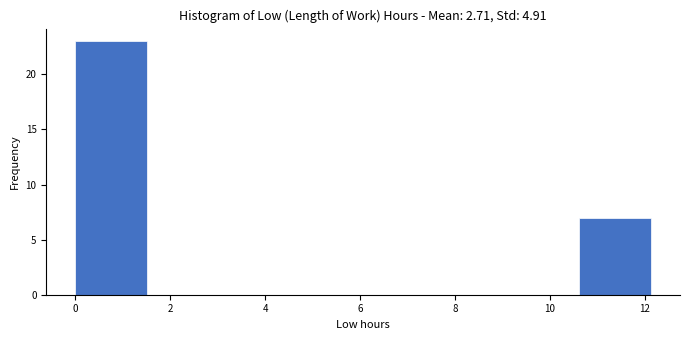

Reading left to right, list every bar in this chart as the range it spans on the x-axis followed by its height. Neither the bar edges nor the heights are printed on the chart, so give them approximately, as read against the axes.

0.0 to 1.6: 23
1.6 to 3.0: 0
3.0 to 4.6: 0
4.6 to 6.0: 0
6.0 to 7.6: 0
7.6 to 9.0: 0
9.0 to 10.6: 0
10.6 to 12.2: 7